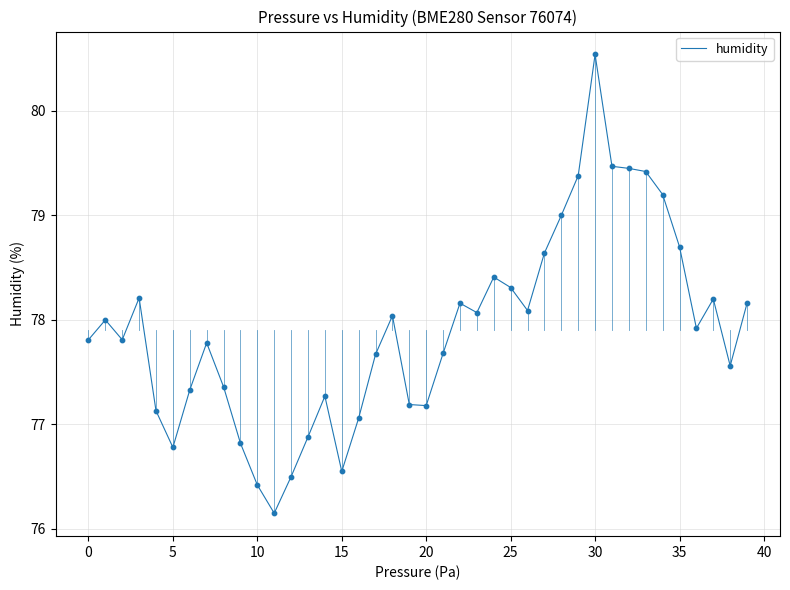

What is the difference between the maximum and minimum values?

4.4